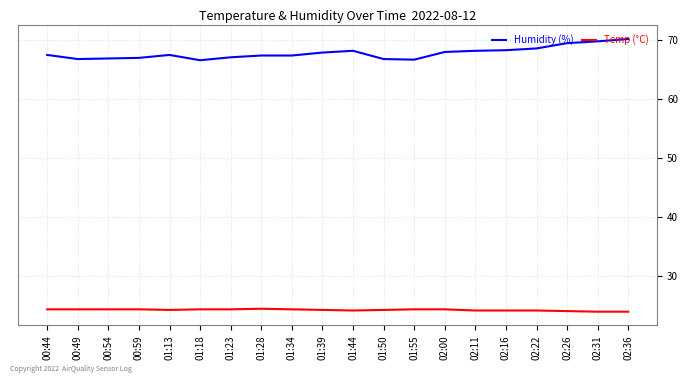

Is the value of Humidity (%) at 02:16 greater than the value of Temp (°C) at 00:54?

Yes